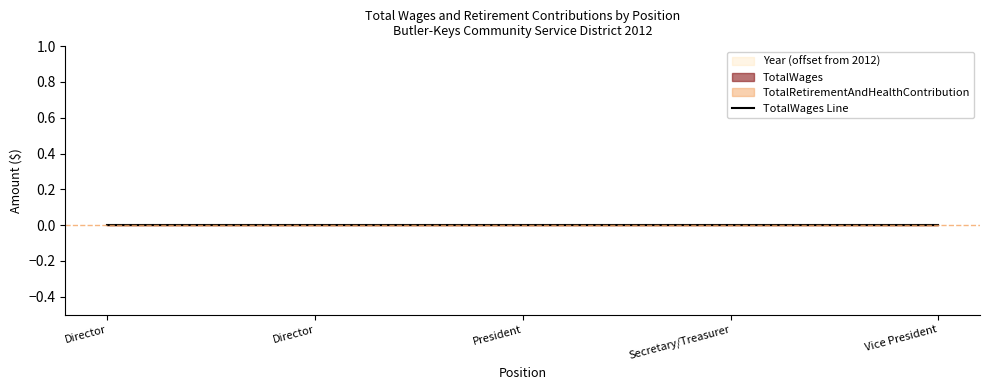

Where is TotalRetirementAndHealthContribution nearest to the value 0?

Director